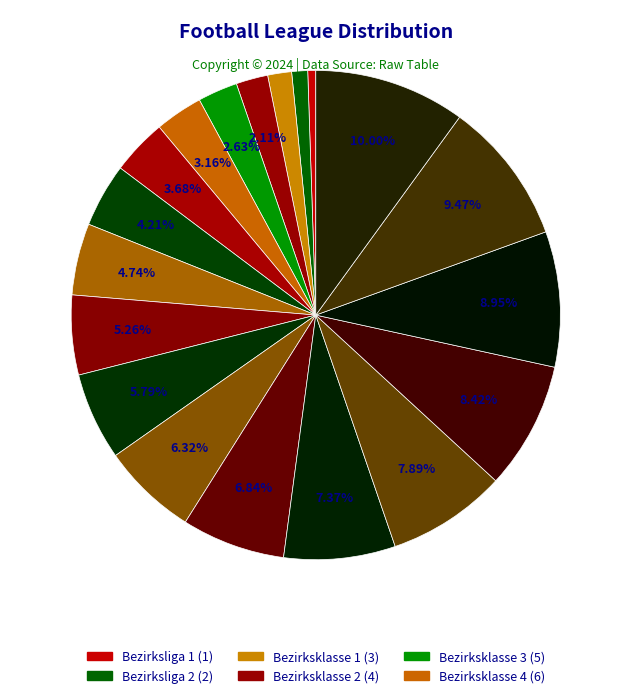

How many slices are in this pie chart?

19